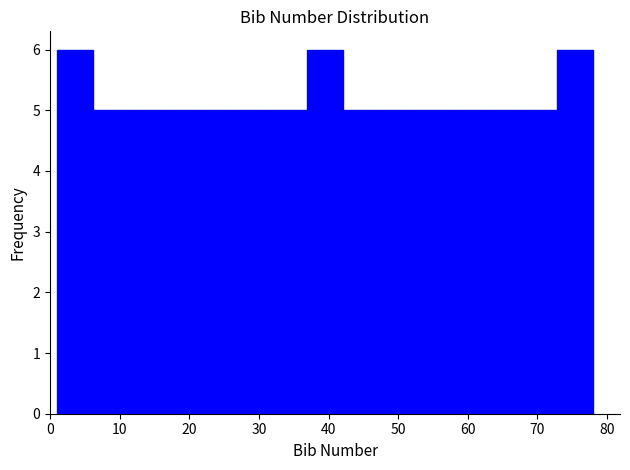

Reading left to right, transcribe this chart: for each bar, give the range it covers on the x-axis and its height. Neither the bar edges nor the heights are printed on the chart, so give them approximately, as read against the axes.

1 to 6: 6
6 to 11: 5
11 to 16: 5
16 to 22: 5
22 to 27: 5
27 to 32: 5
32 to 37: 5
37 to 42: 6
42 to 47: 5
47 to 52: 5
52 to 57: 5
57 to 63: 5
63 to 68: 5
68 to 73: 5
73 to 78: 6